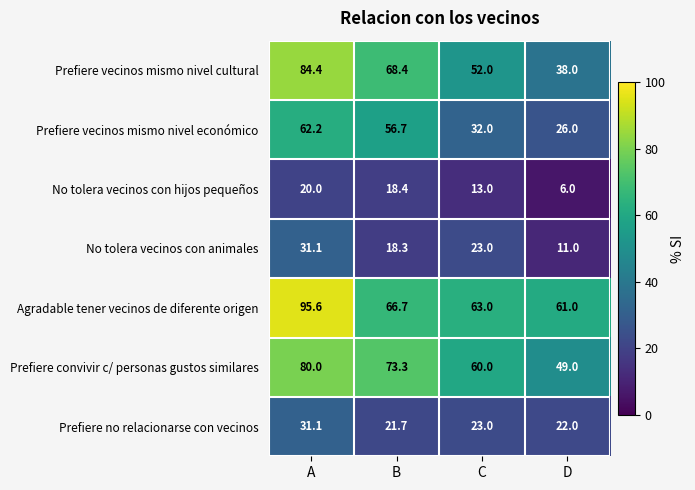

Count the number of data series in this chart.

7